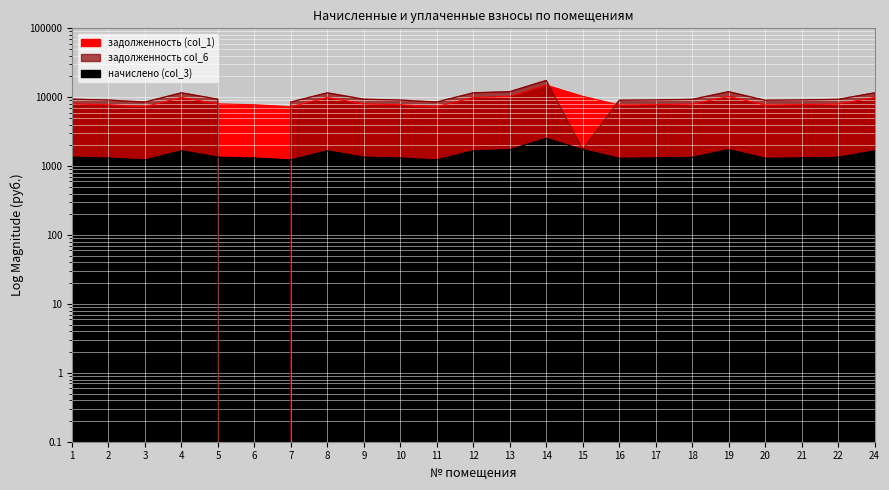

Rank the series by their maximum value, from highest to lowest.

задолженность col_6, задолженность (col_1), начислено (col_3)